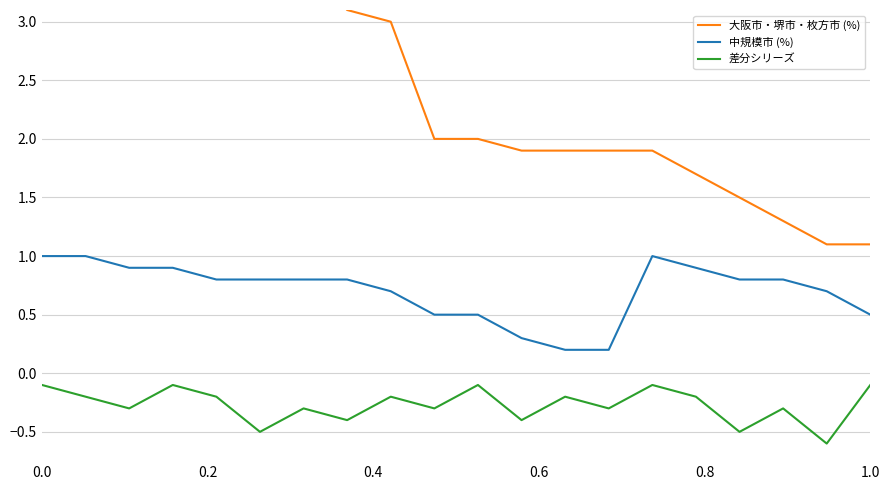

True or false: 差分シリーズ and 中規模市 (%) cross at least once.

False